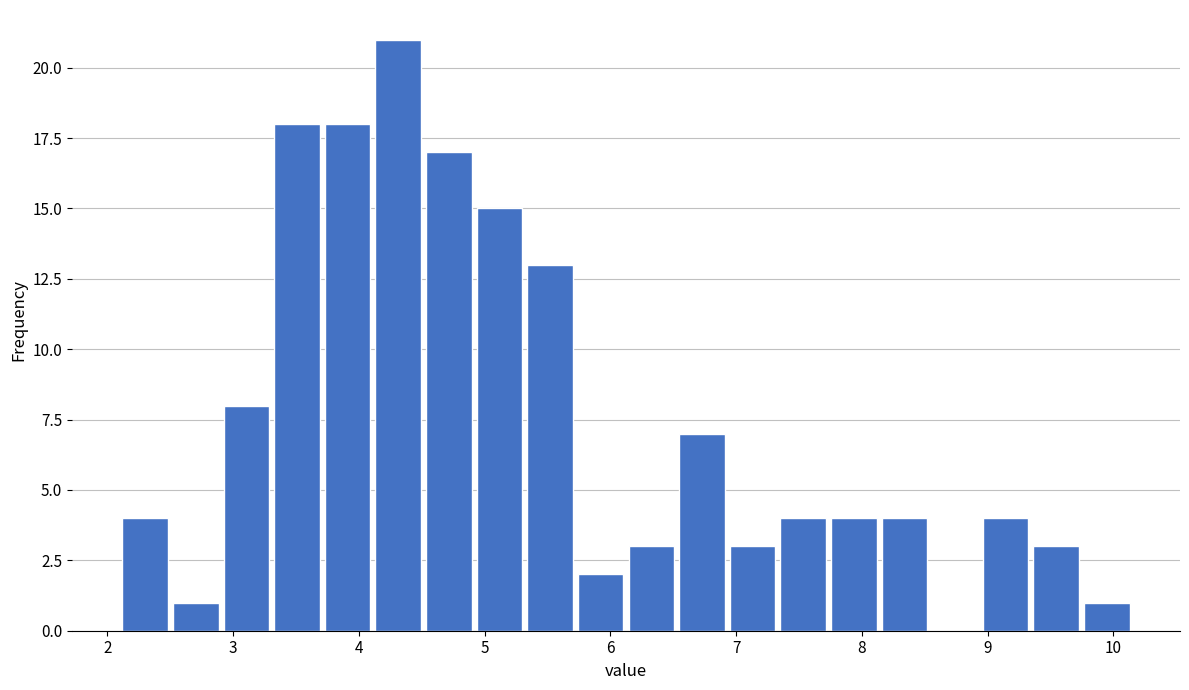

Over which range of the x-axis is the bar tallest?

4.1 to 4.5